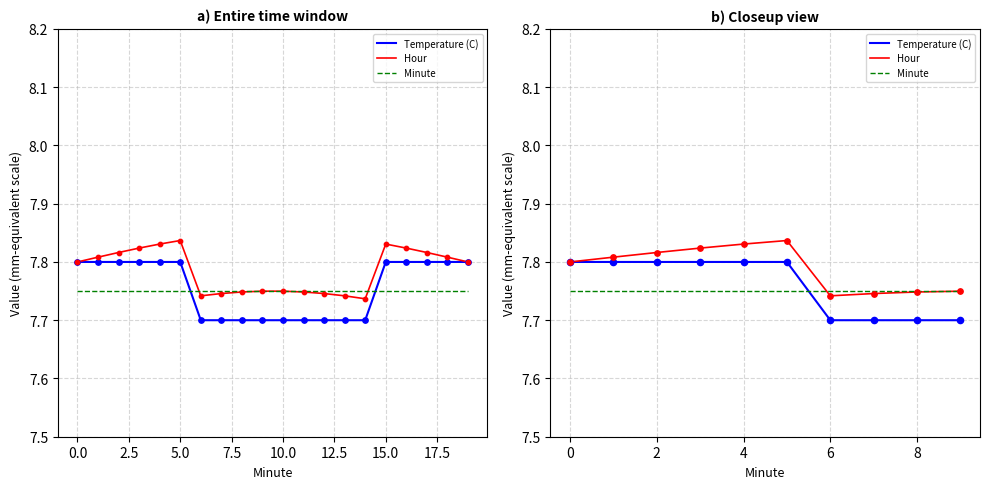

Which series has the largest total across all categories?

Hour